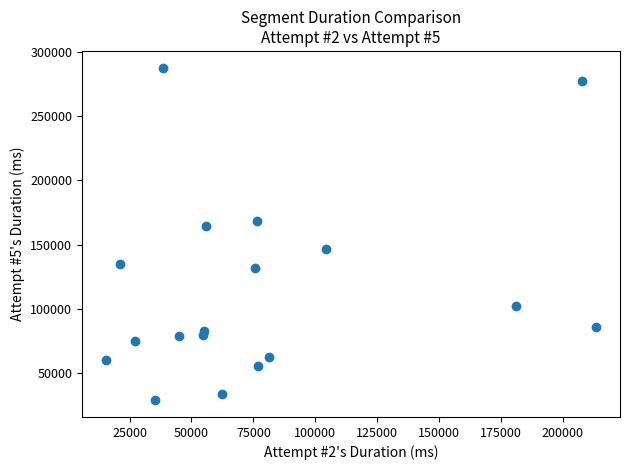

What is the range of Y values (max minus min)?

258595